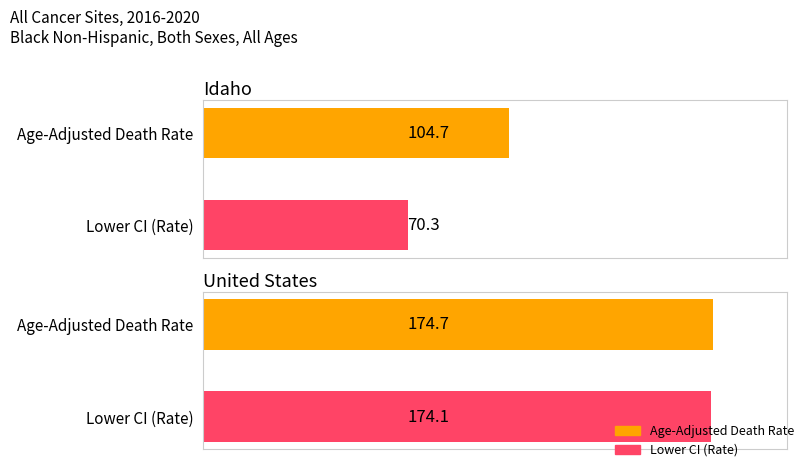

Does the chart contain stacked bars?

No